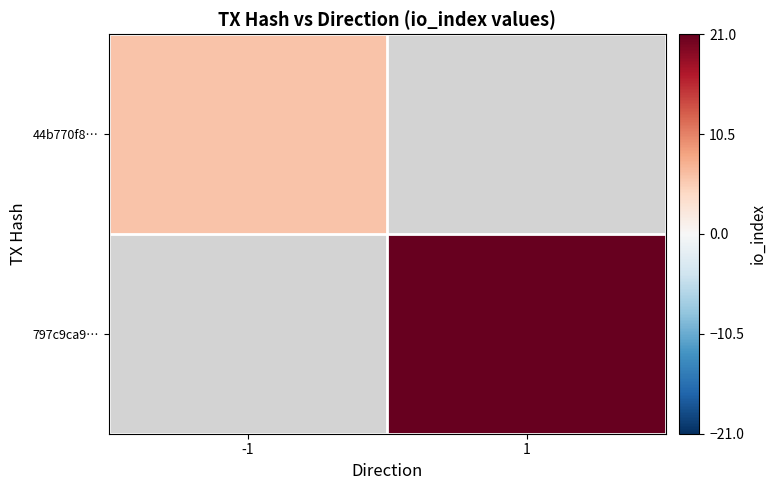

Is it true that 797c9ca9… equals 21.0 at 1?

True